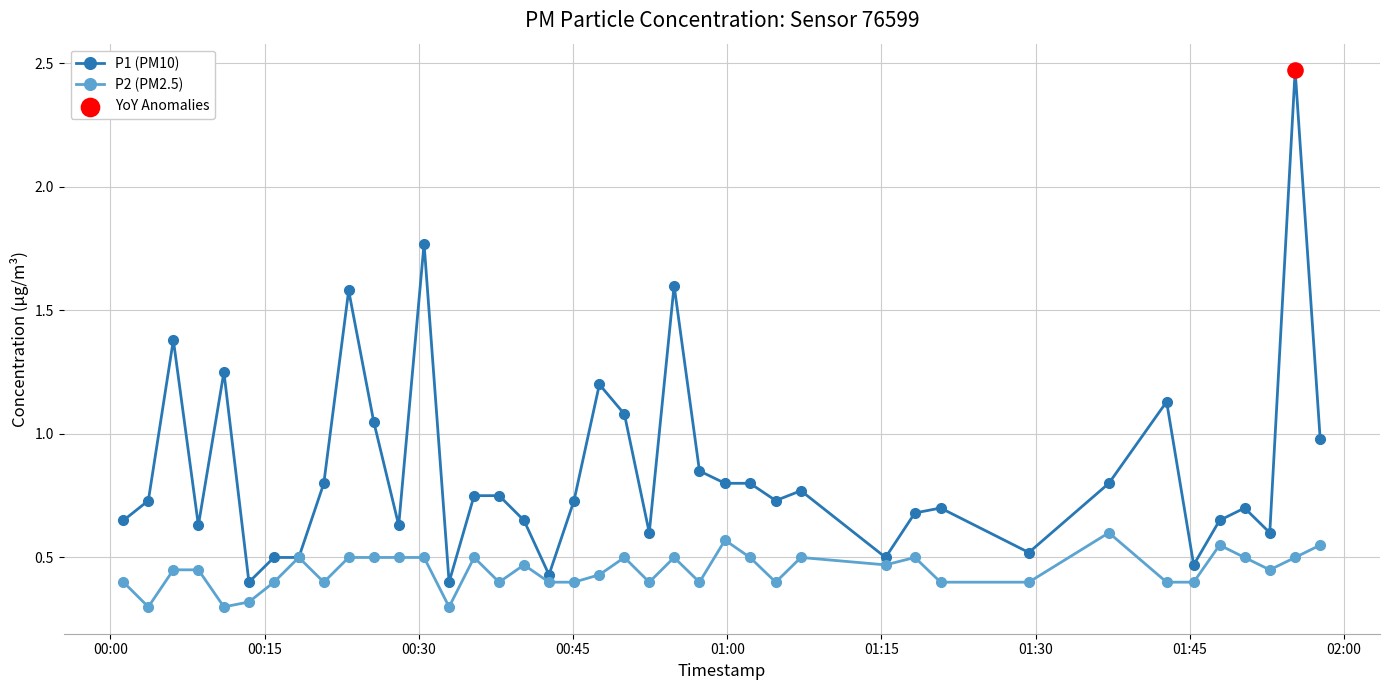

Which series has the largest range (max minus min)?

P1 (PM10)